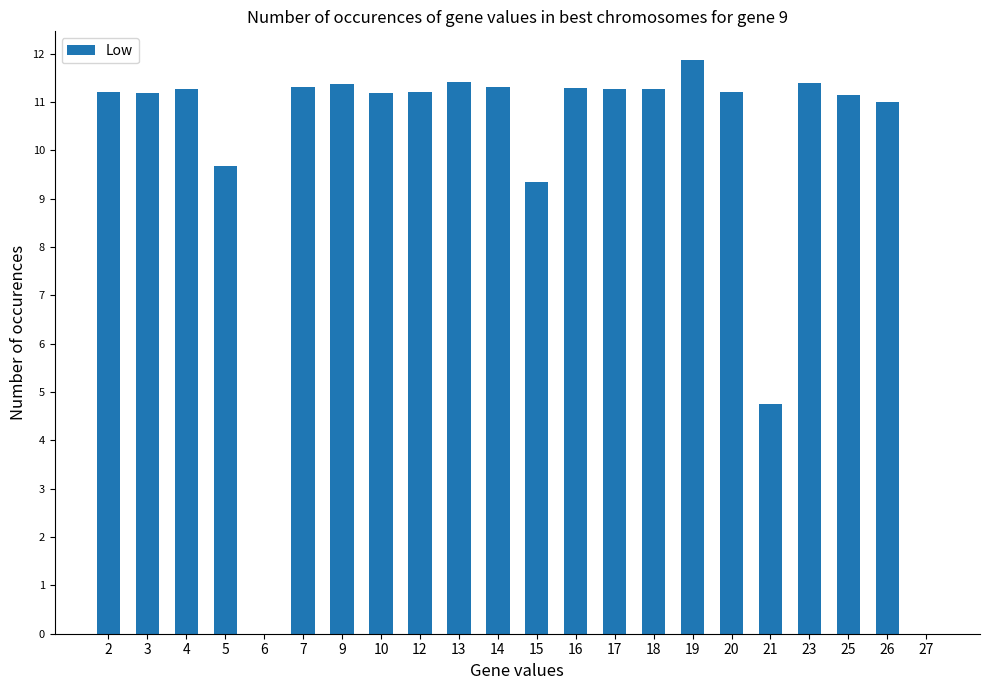

Approximately how many times larger is the value at 14 compared to 20?

1.0